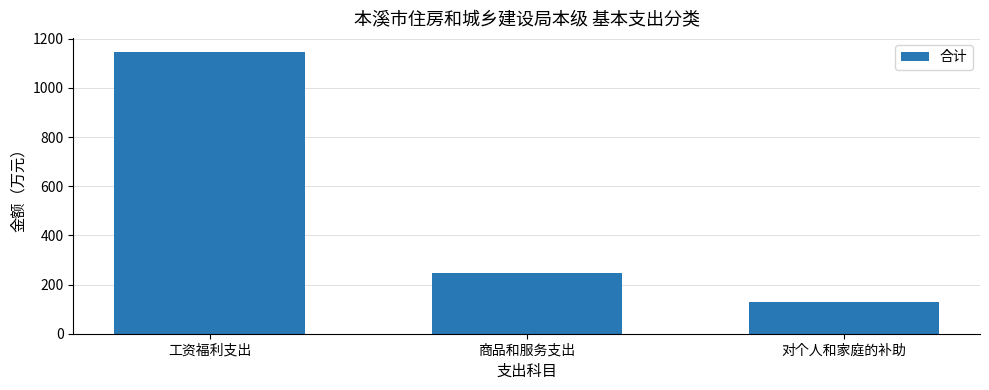

What is the difference between the values at 工资福利支出 and 商品和服务支出?

898.0